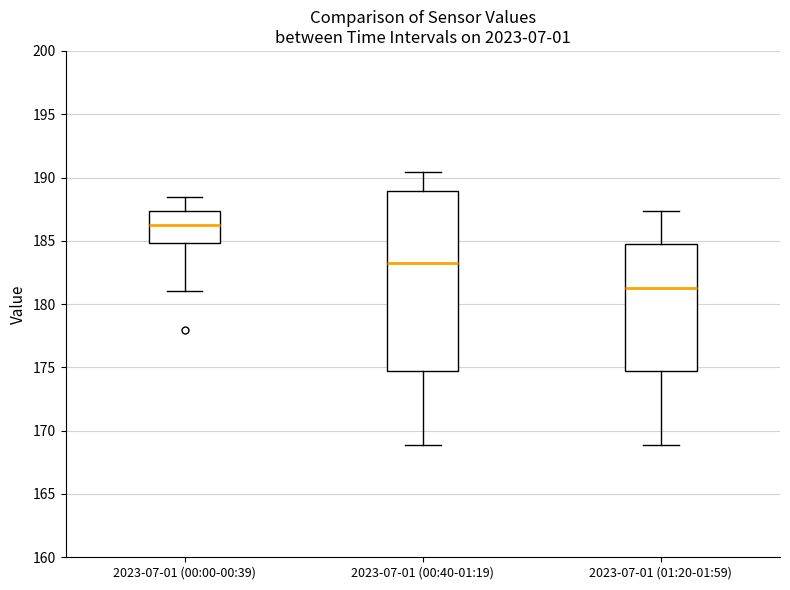

Where does the upper whisker of the box for 2023-07-01 (01:20-01:59) end on the y-axis? The values are not printed on the chart, so give them approximately, as read against the axis.

187.5